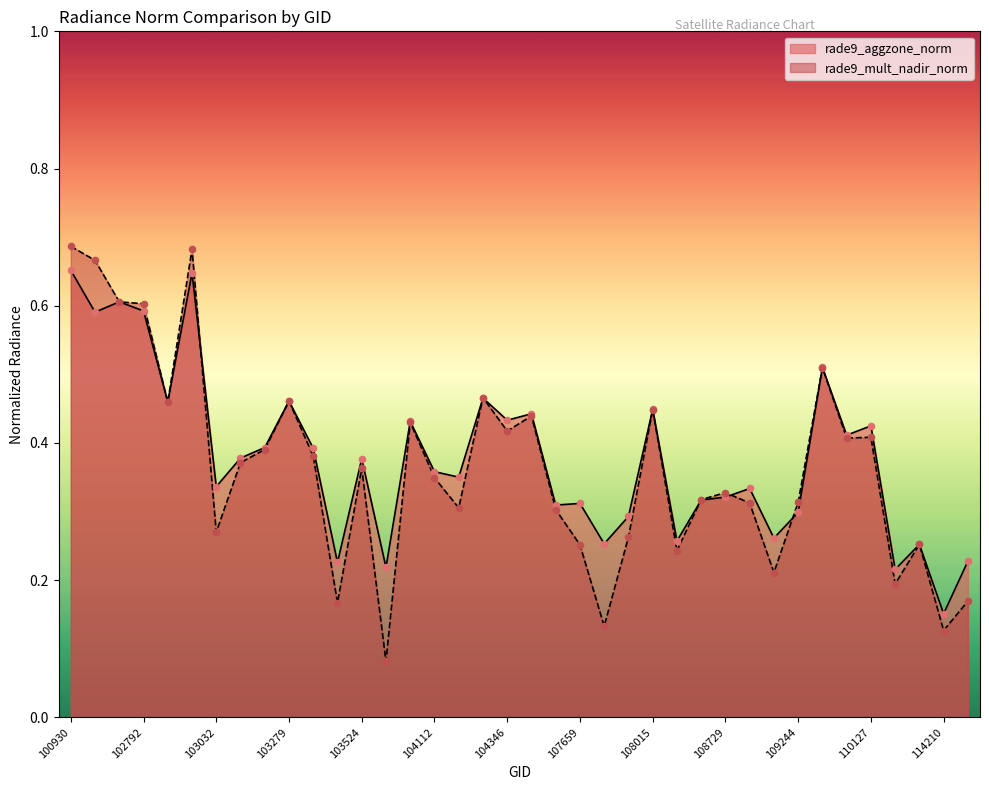

Which series reaches the maximum Y coordinate?

rade9_mult_nadir_norm